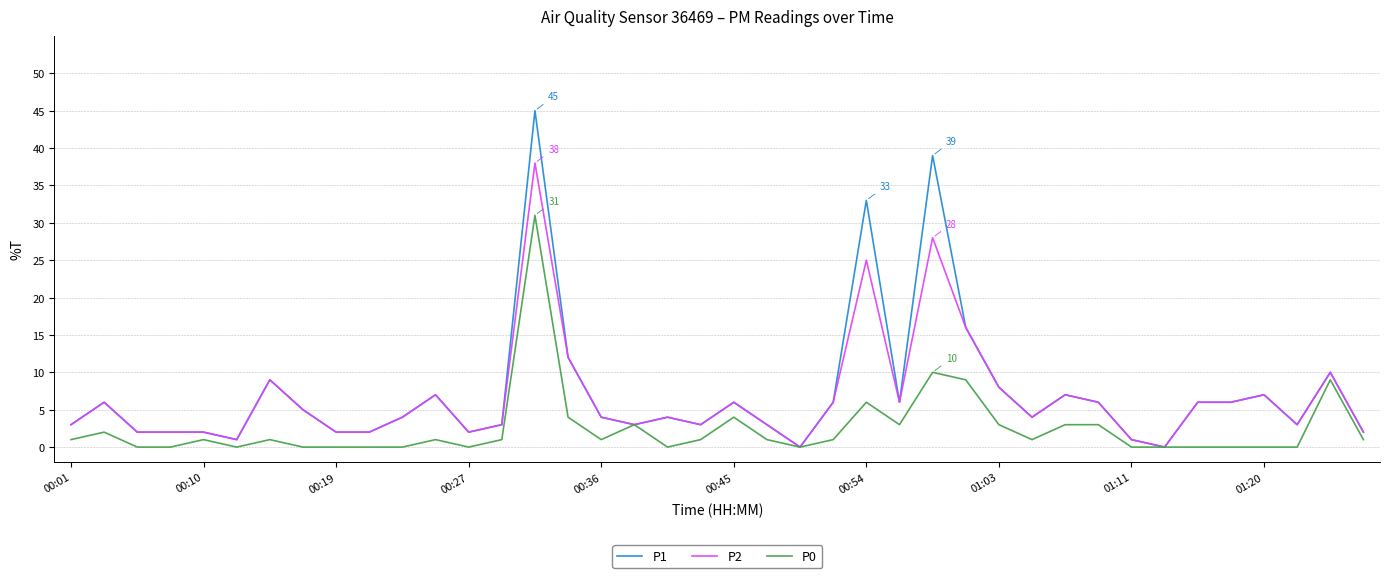

Rank the series by their maximum value, from highest to lowest.

P1, P2, P0